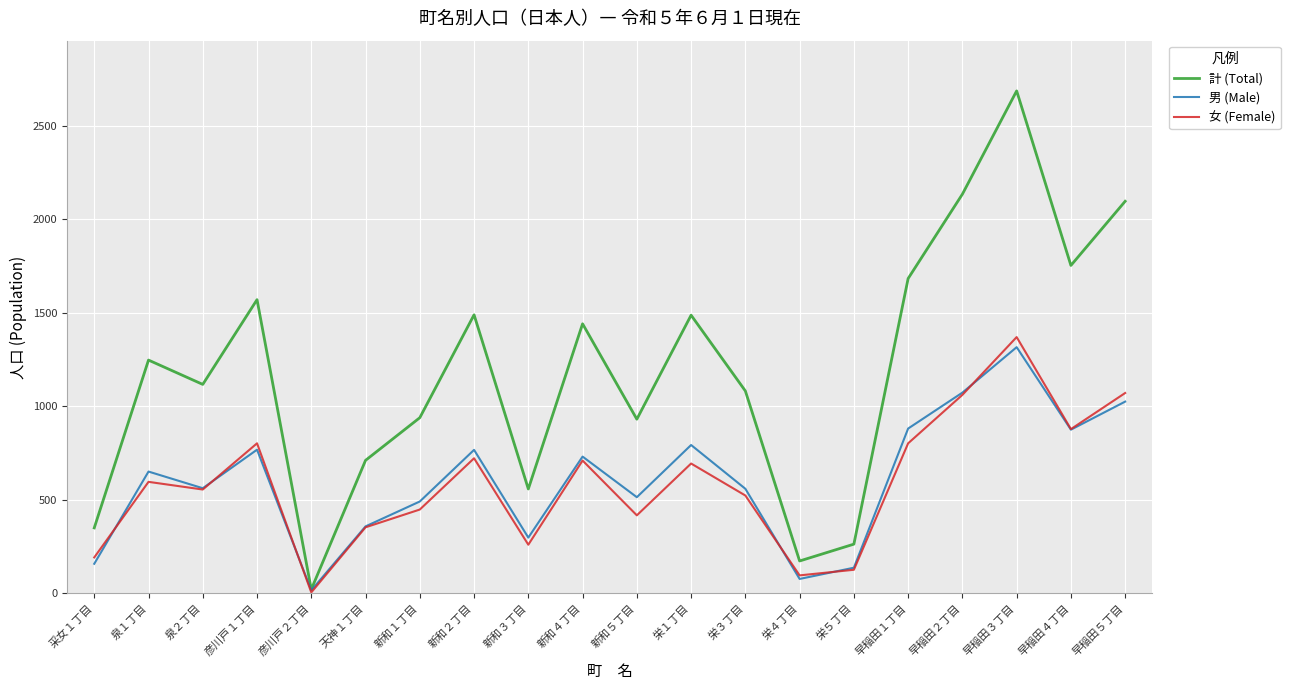

At which category is the sum across all series the highest?

早稲田３丁目